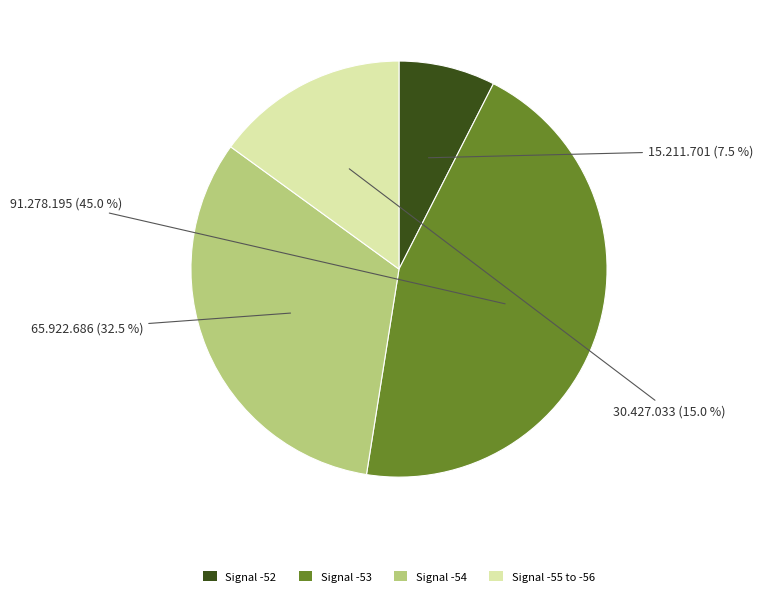

What is the smallest slice in the pie chart?

Signal -52